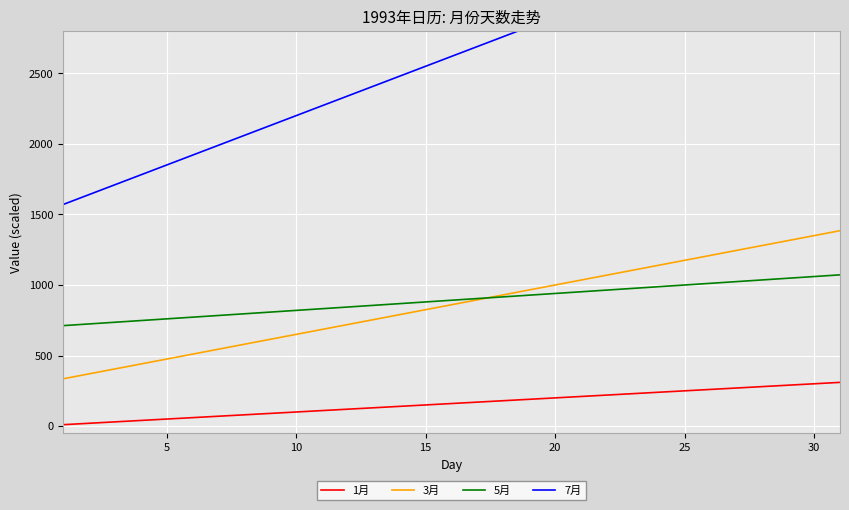

What is the difference between the 5月 values at 25 and 10?

180